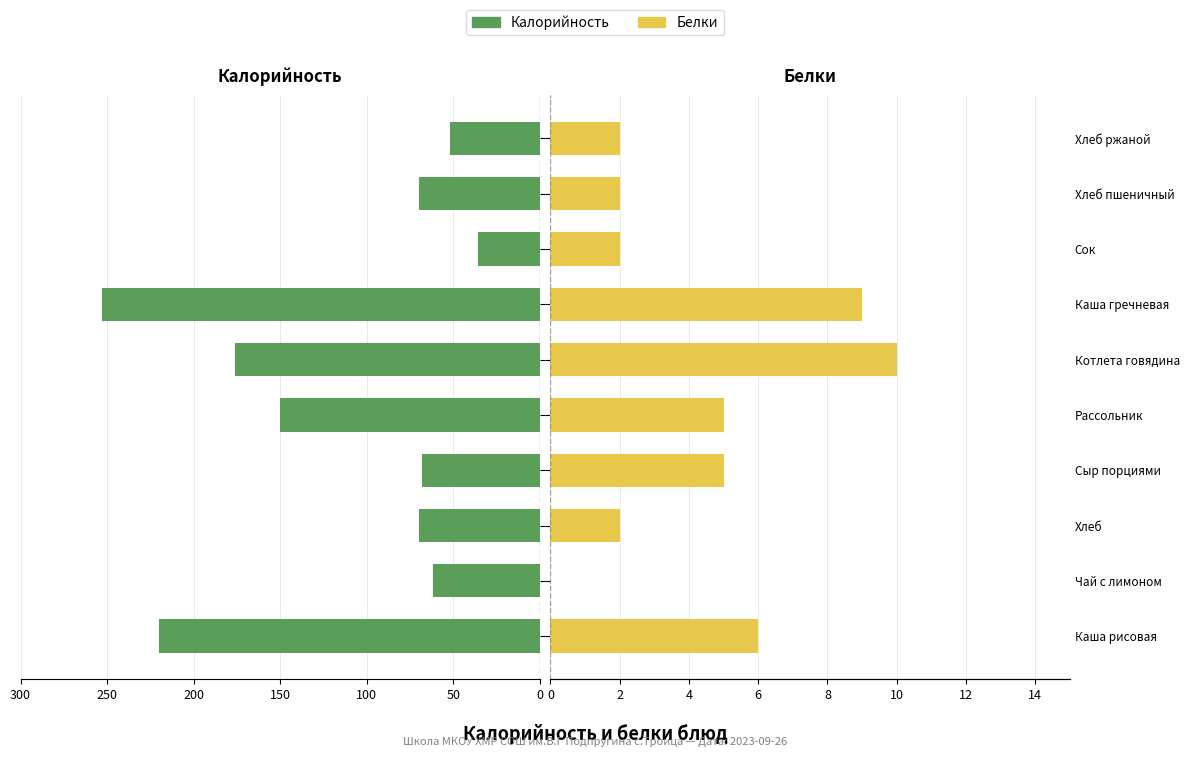

The Белки series shows 1 at Сок. True or false?

False